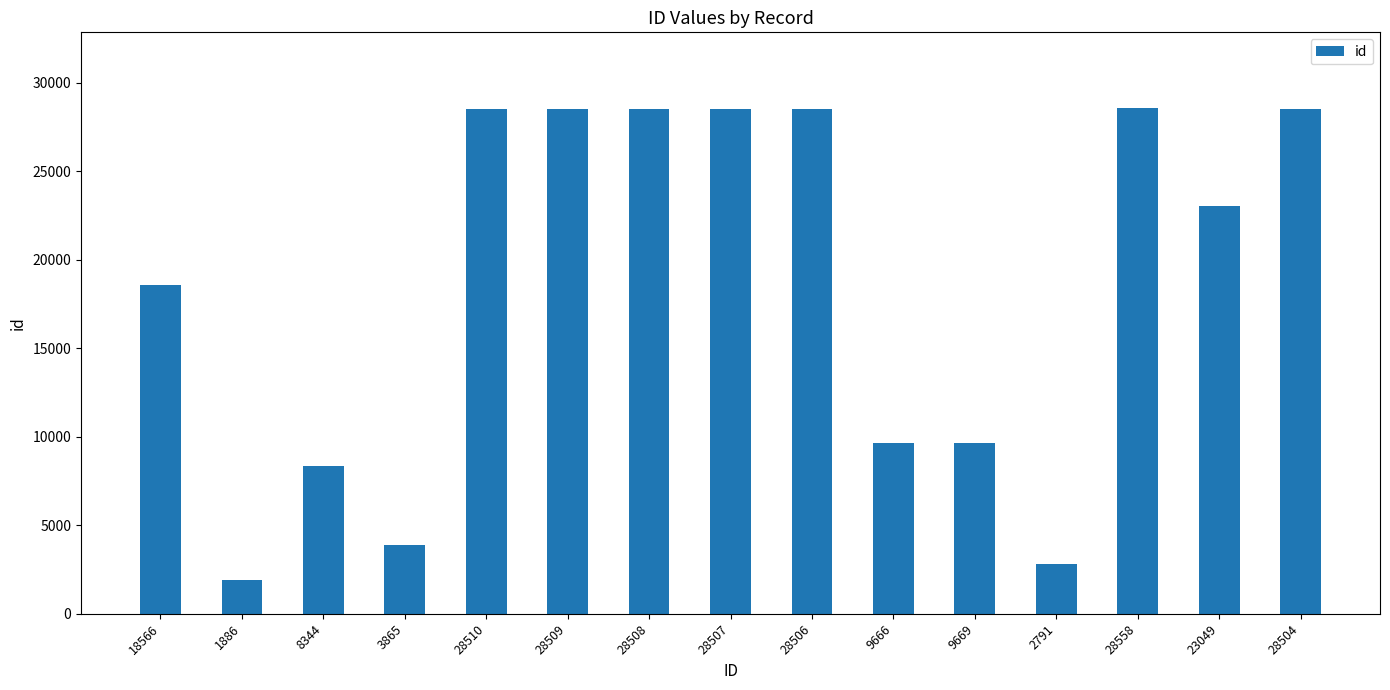

What is the difference between the maximum and second lowest values?

25767